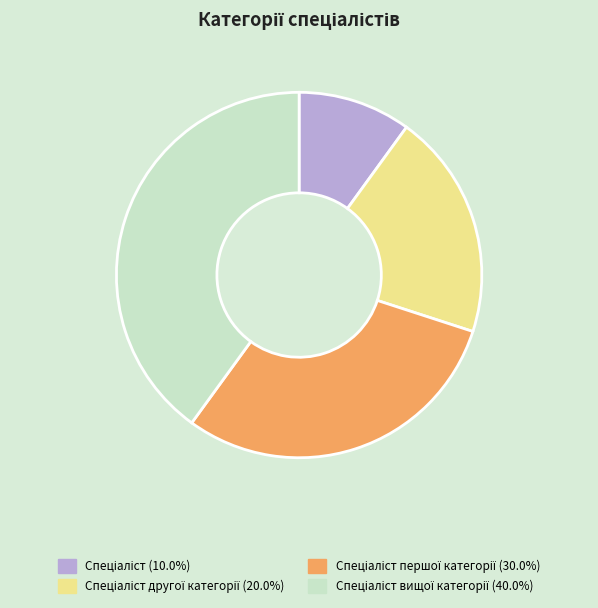

Does any single category account for the majority?

No